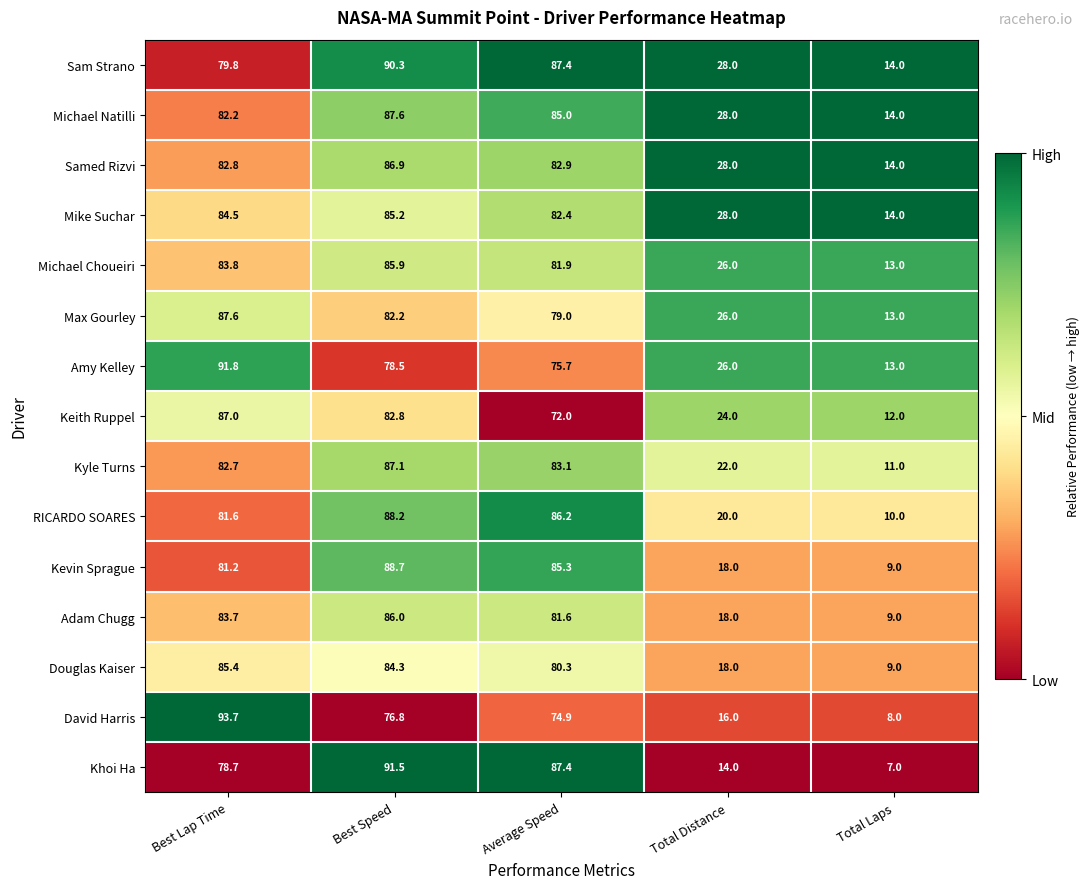

What is the difference between the Michael Natilli values at Average Speed and Best Speed?

2.6